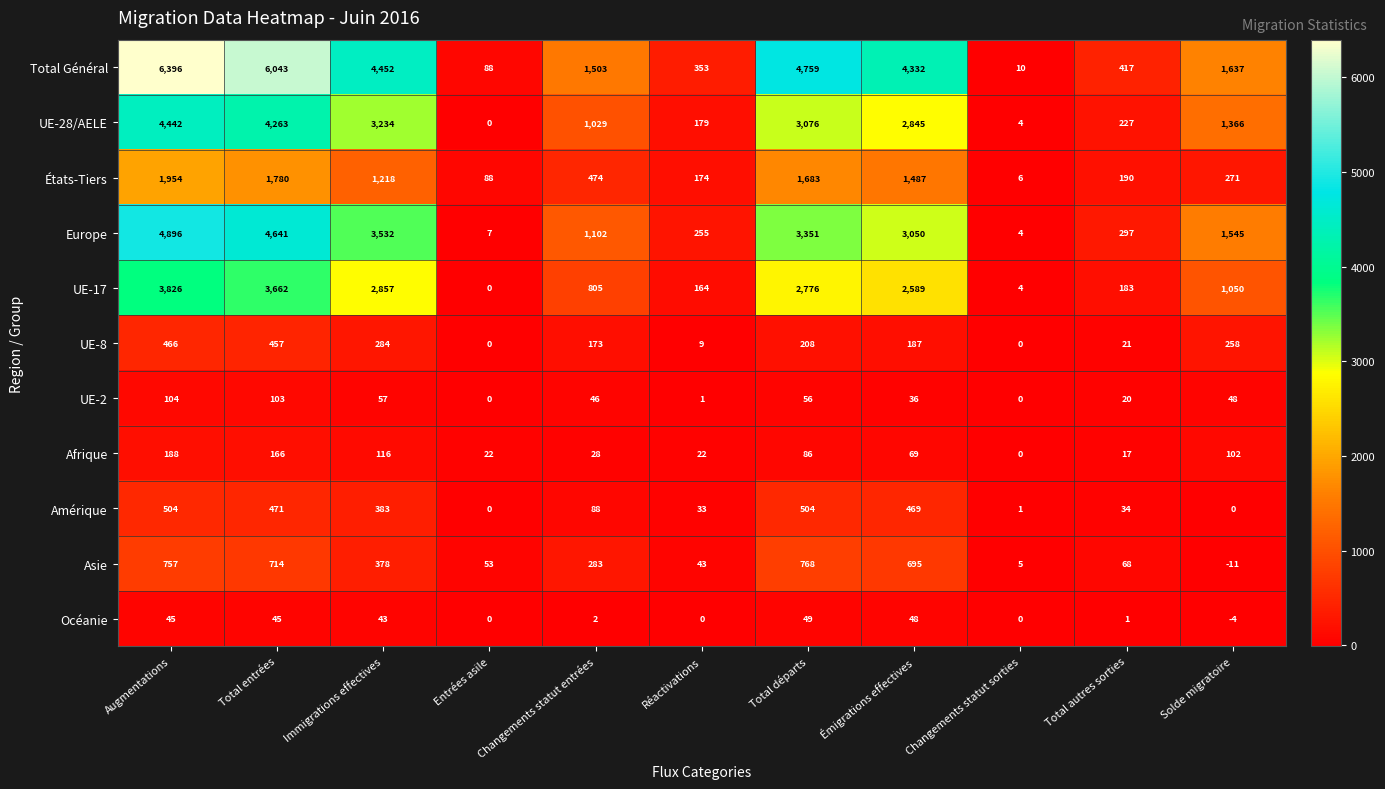

Which series has the widest spread of values?

Total Général